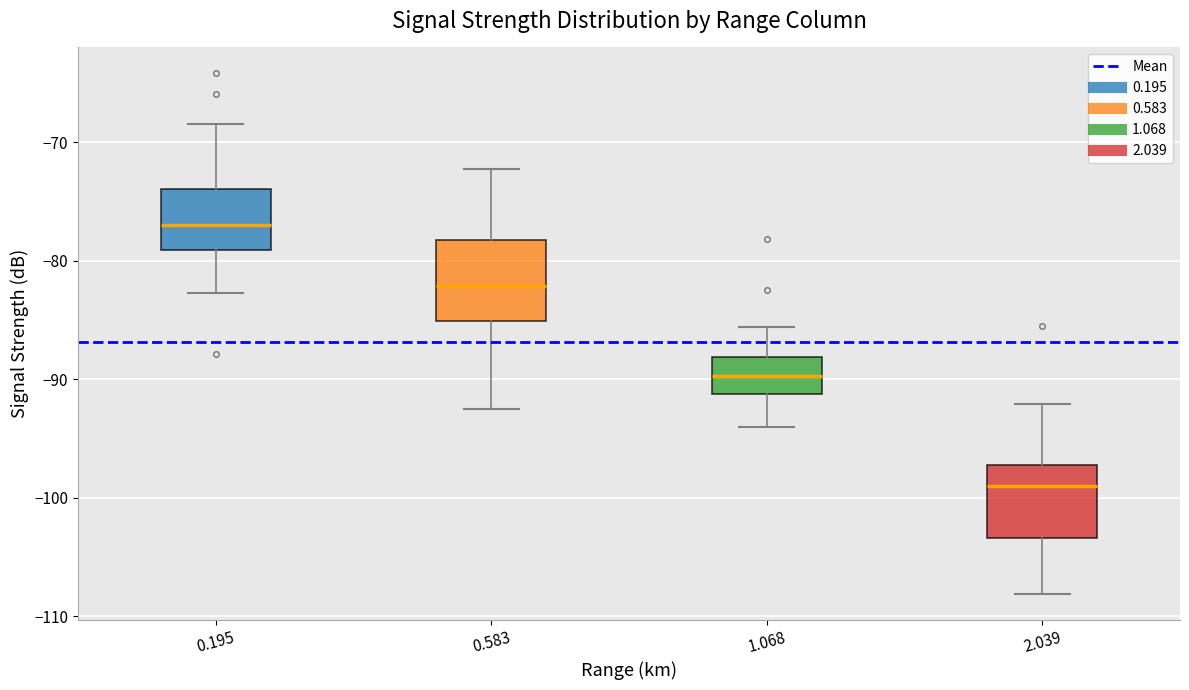

Reading left to right, read every box against the y-axis: the position of its median line, the range the box covers, and the ends of its whiskers. The values are not printed on the chart, so give them approximately, as read against the axis.

0.195: median -77, box -79 to -74, whiskers -83 to -68
0.583: median -82, box -85 to -78, whiskers -92 to -72
1.068: median -90, box -91 to -88, whiskers -94 to -86
2.039: median -99, box -103 to -97, whiskers -108 to -92